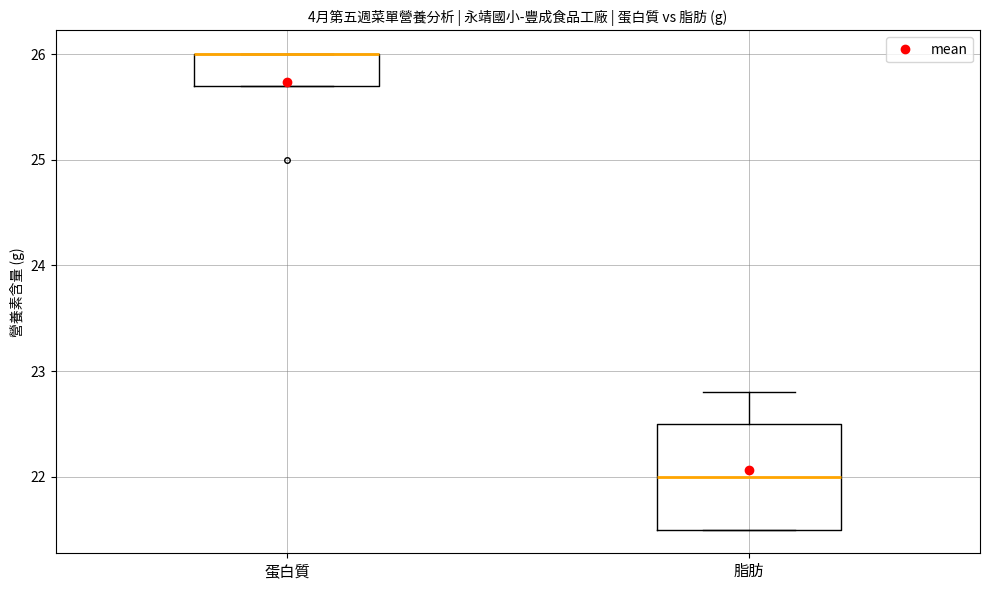

Where is the upper edge of the box for 蛋白質 on the y-axis? The values are not printed on the chart, so give them approximately, as read against the axis.

26.0